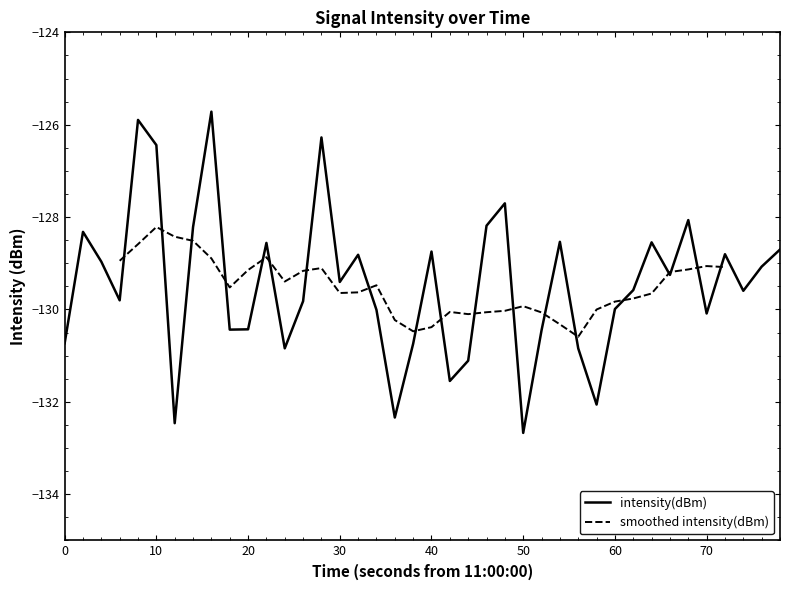

What is the minimum value shown in the chart?

-132.7